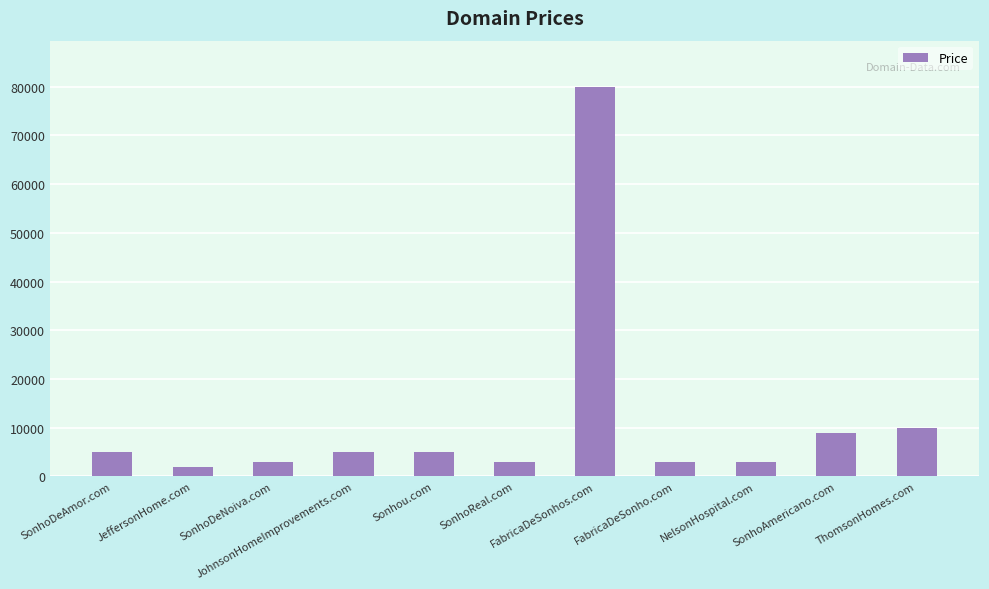

What is the label of the 3rd bar from the right?

NelsonHospital.com